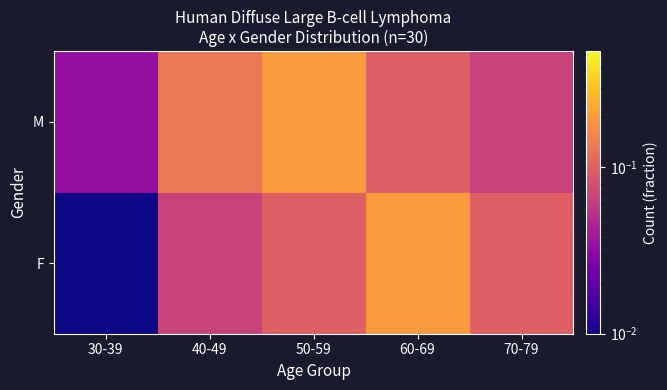

Rank the series by their average value, from highest to lowest.

M, F